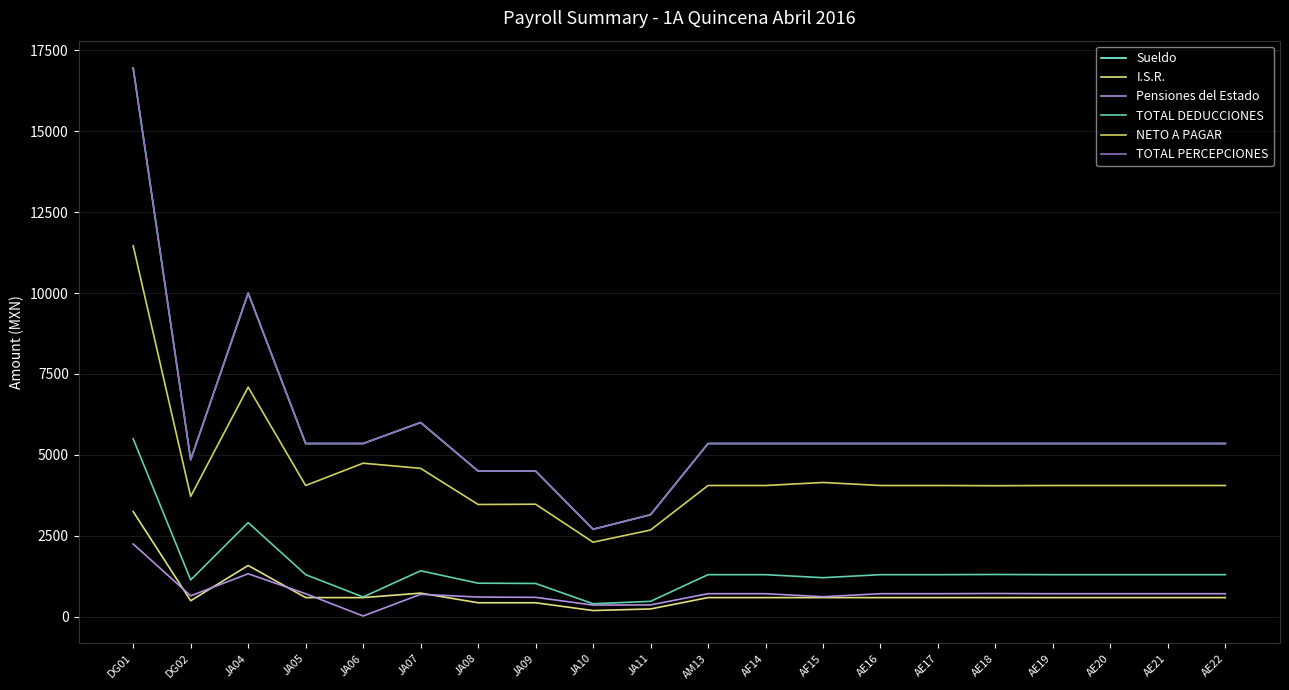

True or false: I.S.R. and TOTAL PERCEPCIONES cross at least once.

False